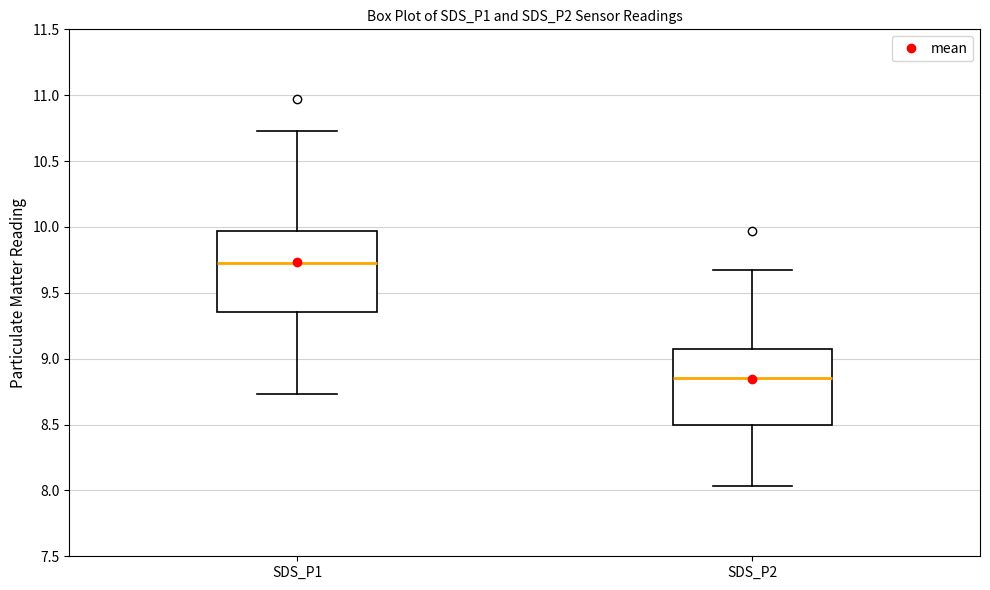

Which box has the highest median line?

SDS_P1